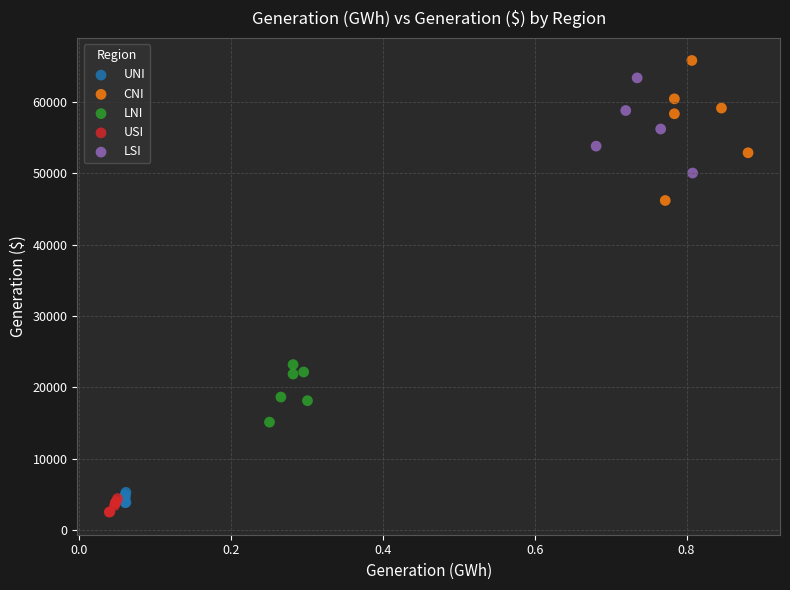

Which series has the largest Y range (max minus min)?

CNI